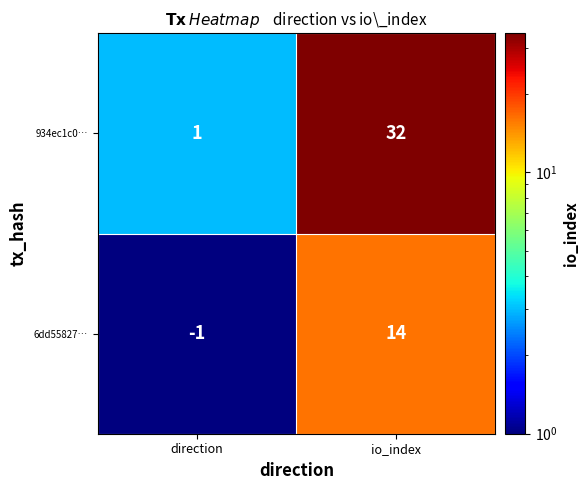

What is the sum of the 6dd55827… values at io_index and direction?

13